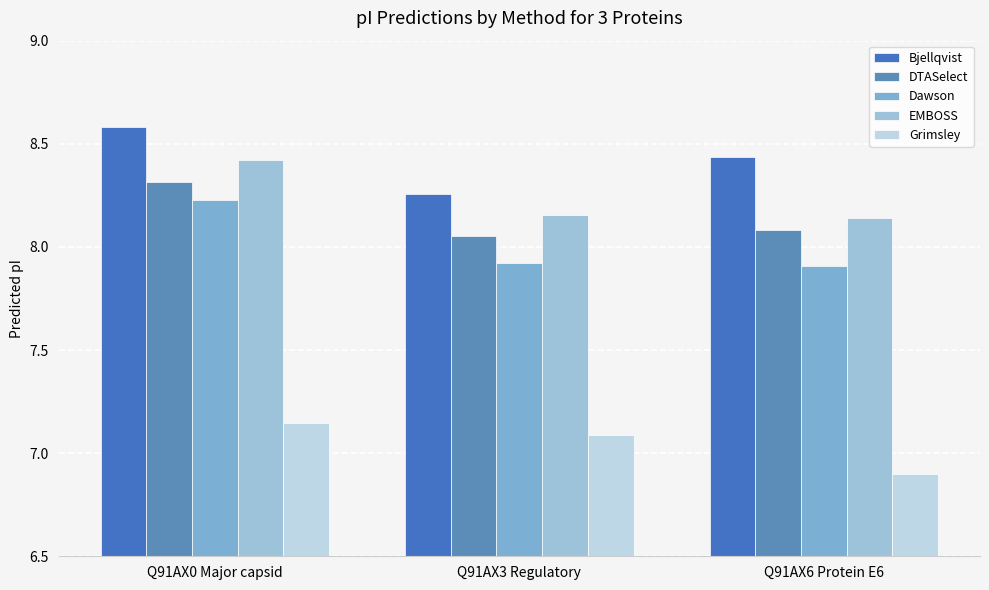

Which category has the highest value in the Grimsley series?

Q91AX0 Major capsid